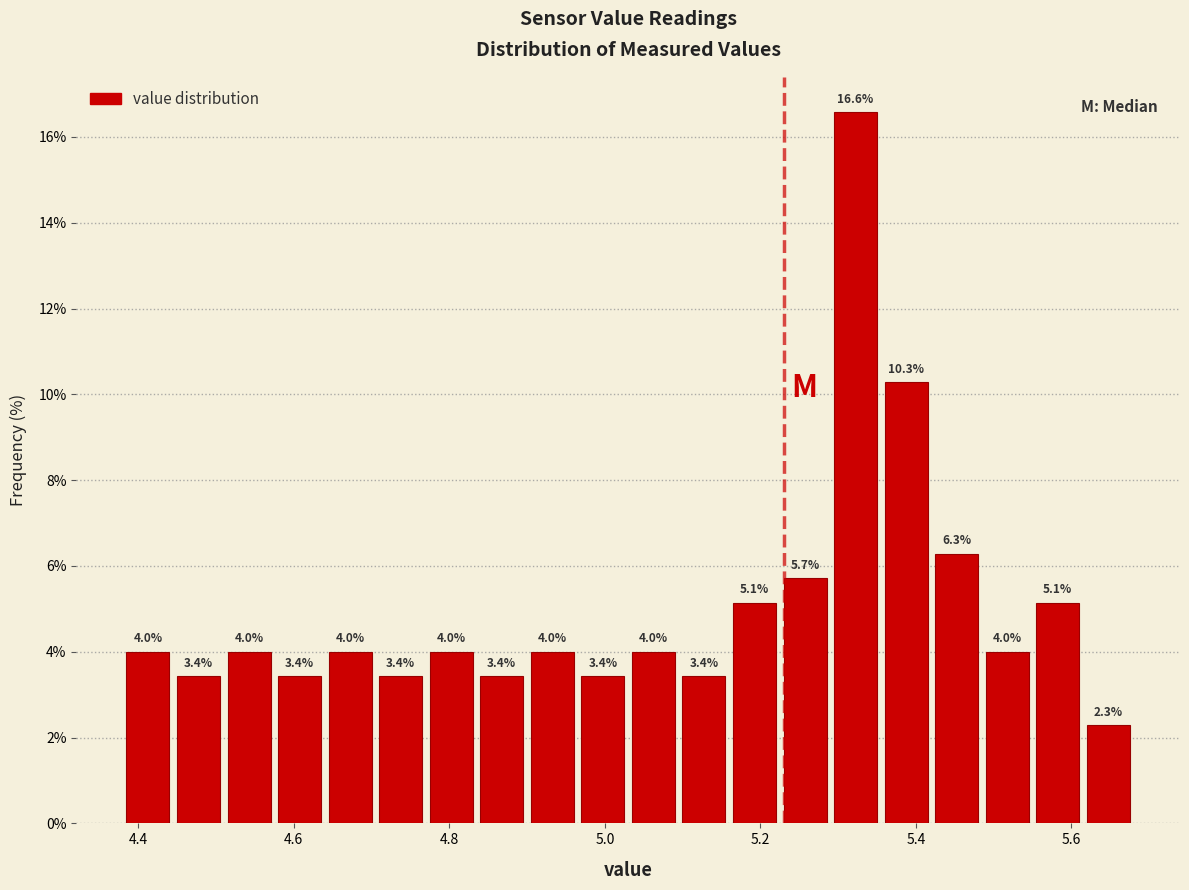

Read against the x-axis, roughly where is the centre of the tallest bar?

5.32